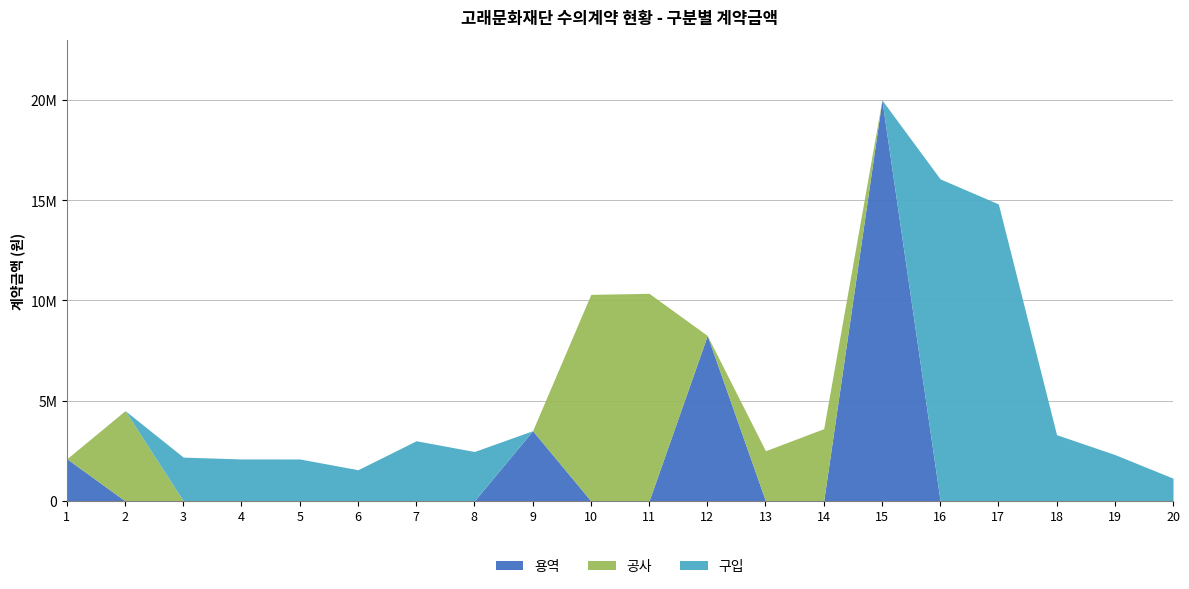

What is the difference between the maximum and second lowest values in the 용역 series?

20000000